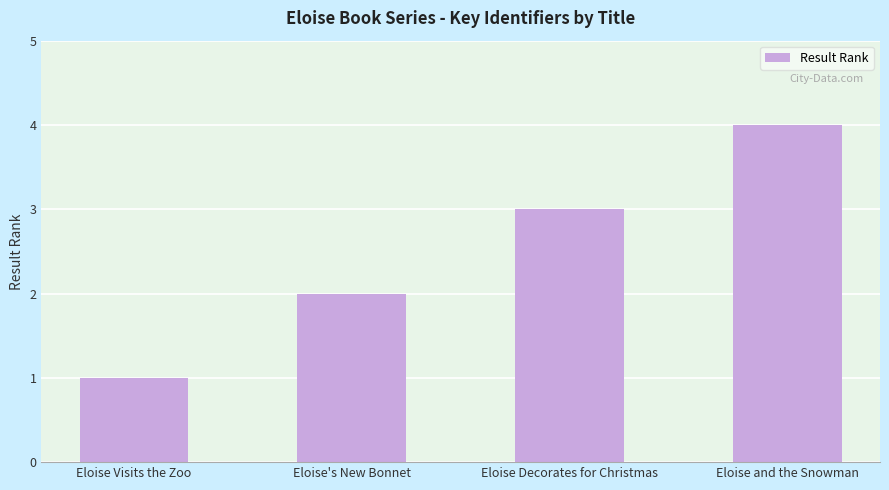

Count the values in the range 2 to 4.

3